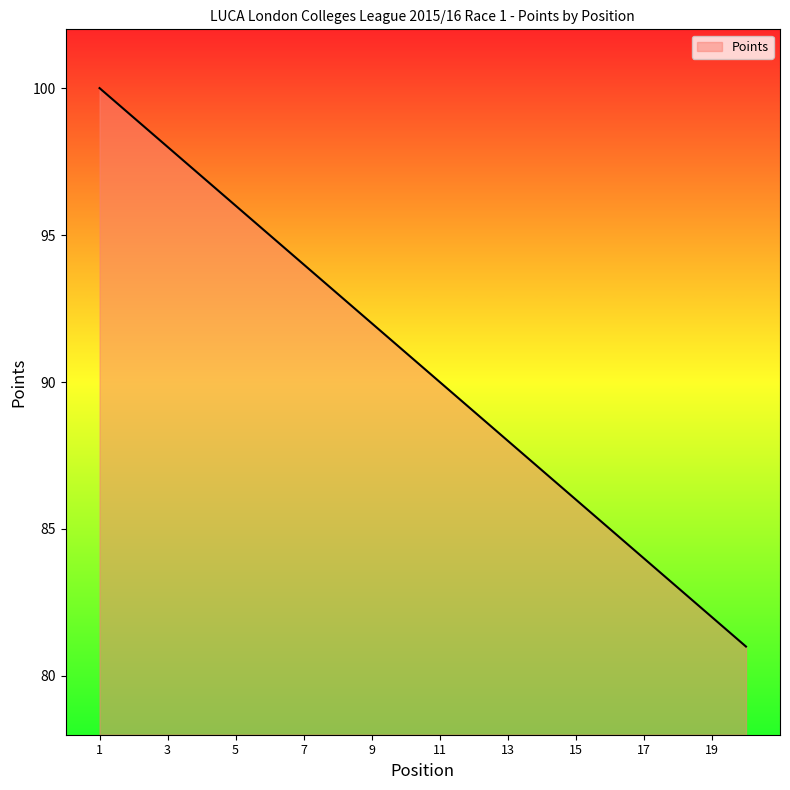

What is the difference between the maximum and minimum values?

19